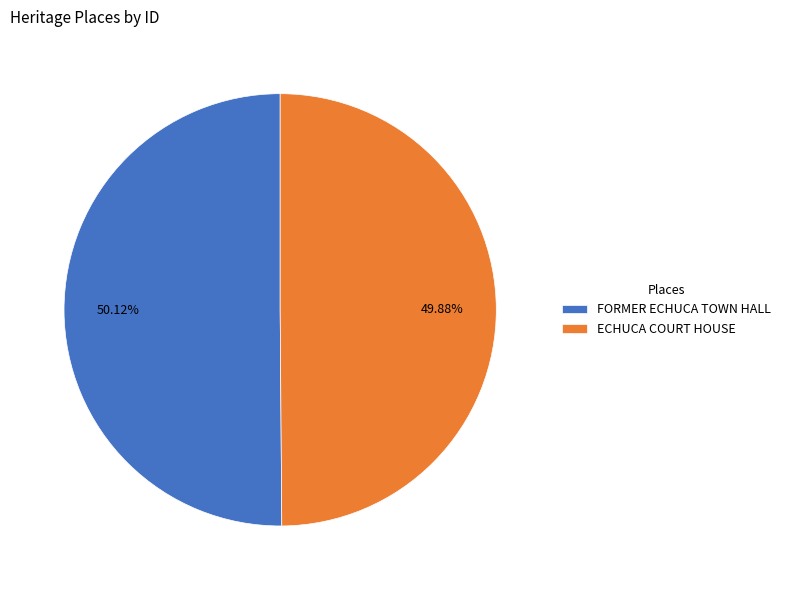

What is the ratio of the value at ECHUCA COURT HOUSE to the value at FORMER ECHUCA TOWN HALL?

1.0